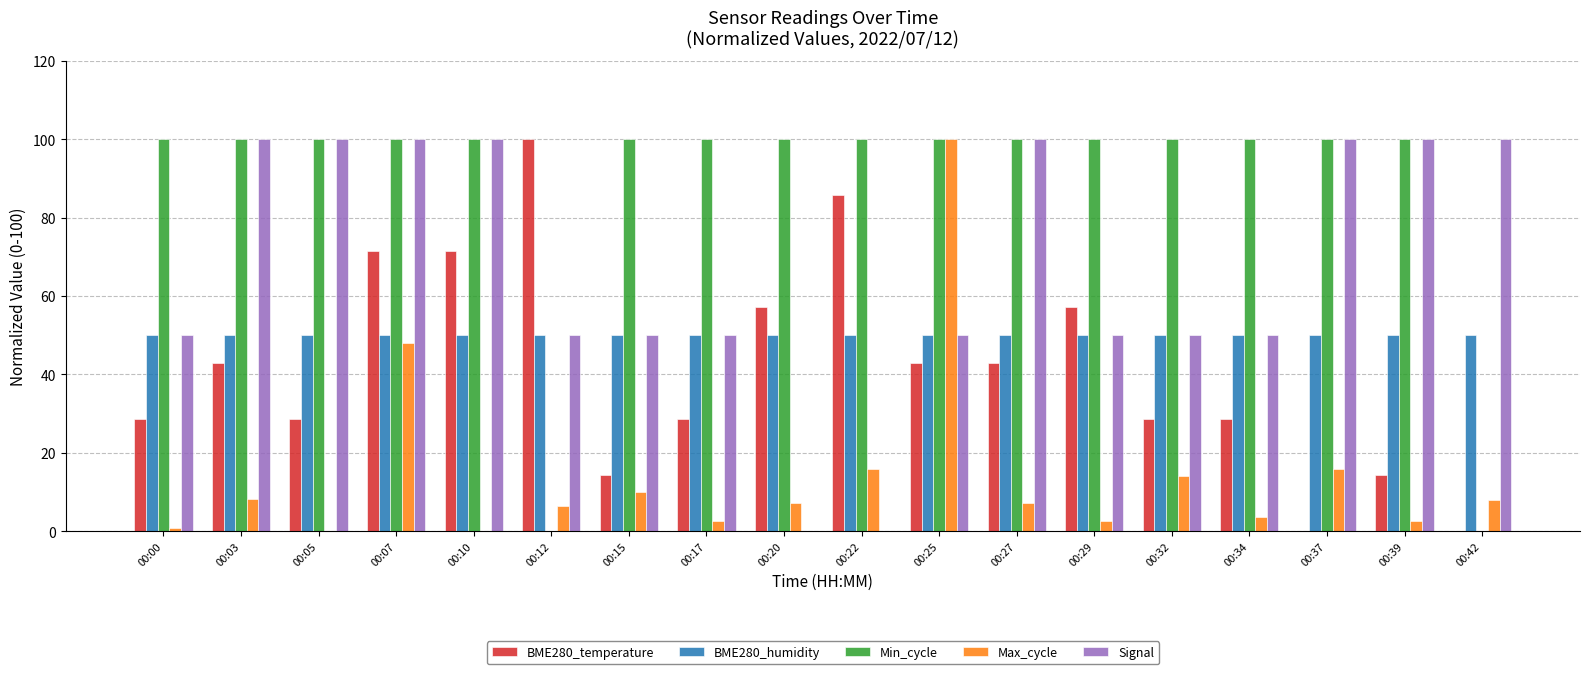

Which series changed the most between 00:15 and 00:27?

Signal